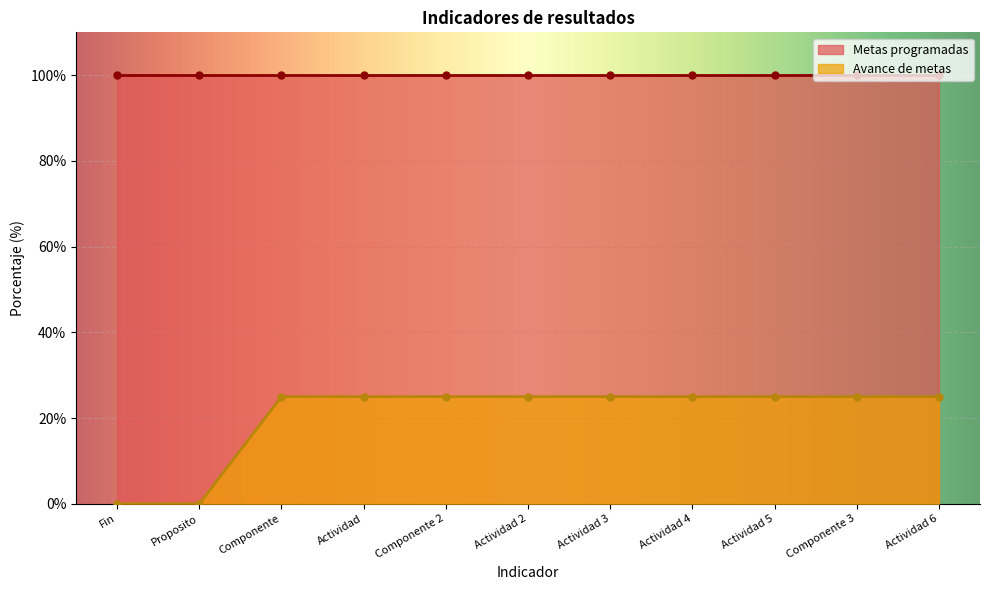

True or false: the data shows 14 at Proposito.

False